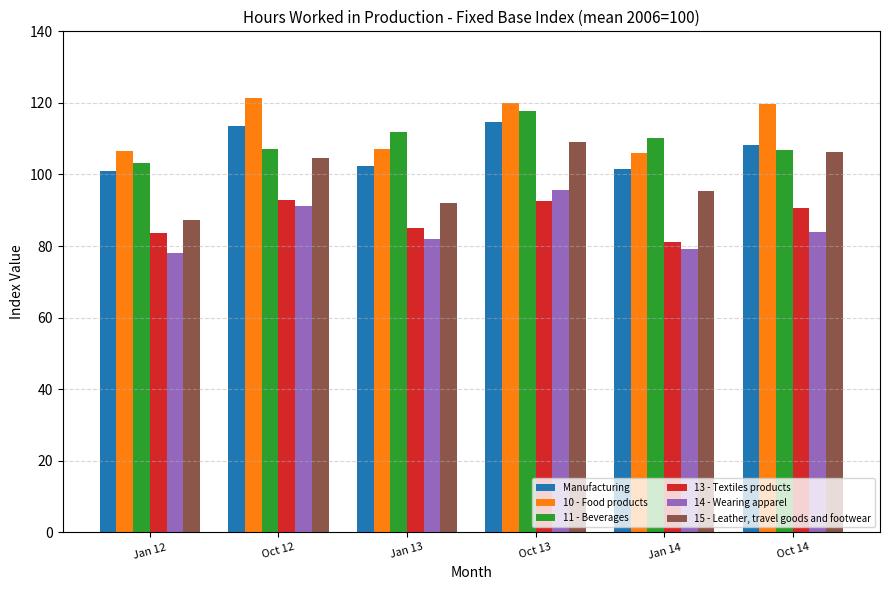

Rank the categories by 14 - Wearing apparel value from lowest to highest.

Jan 12, Jan 14, Jan 13, Oct 14, Oct 12, Oct 13